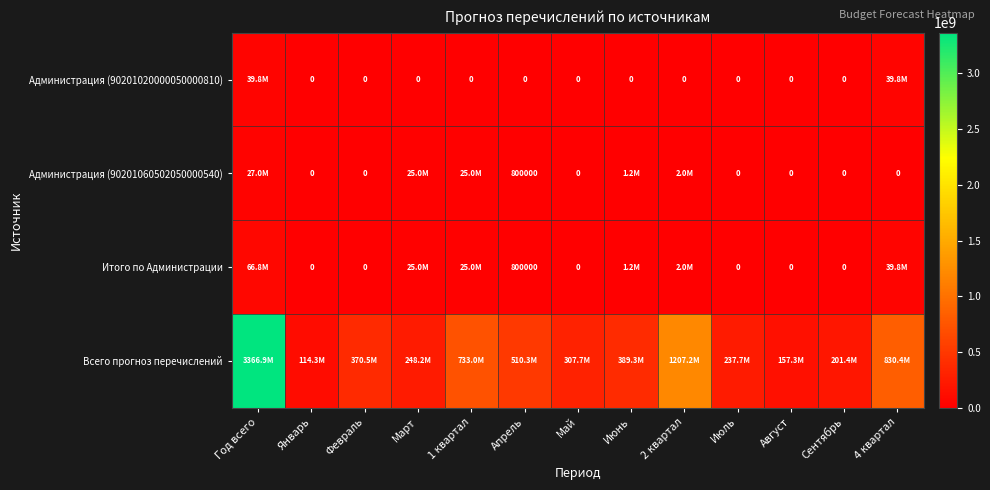

What is the average value of the Итого по Администрации series?

12348346.2